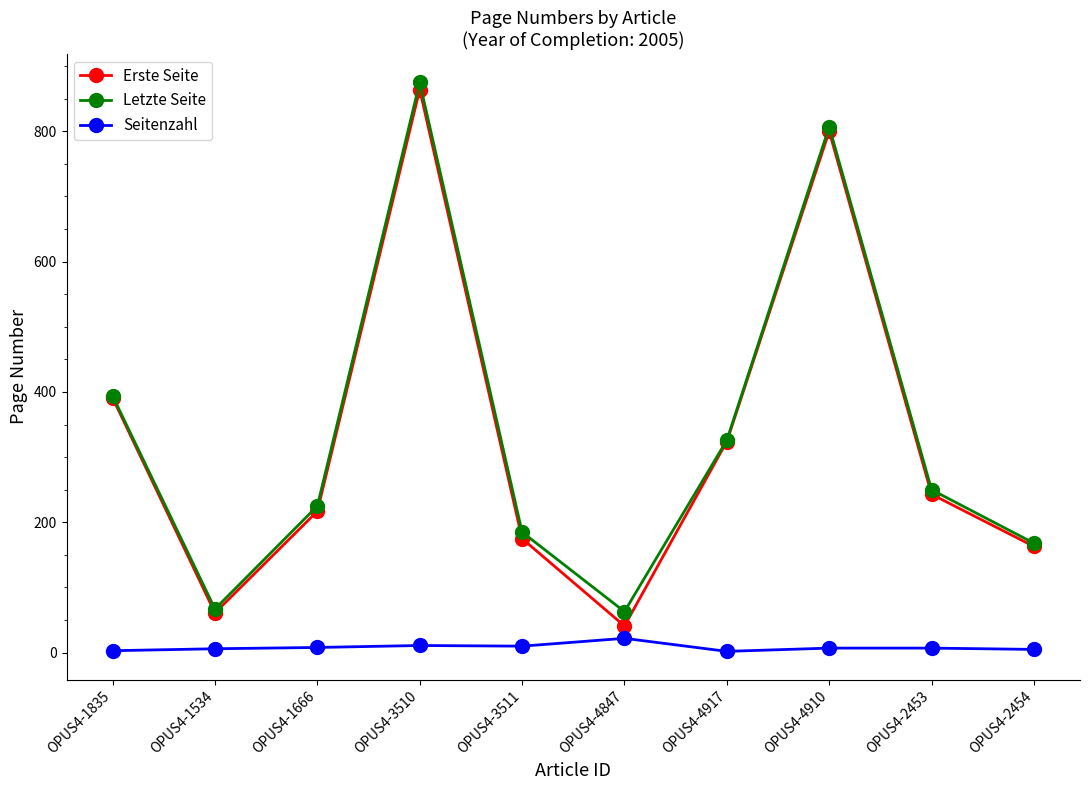

What is the label of the 10th point from the left?

OPUS4-2454